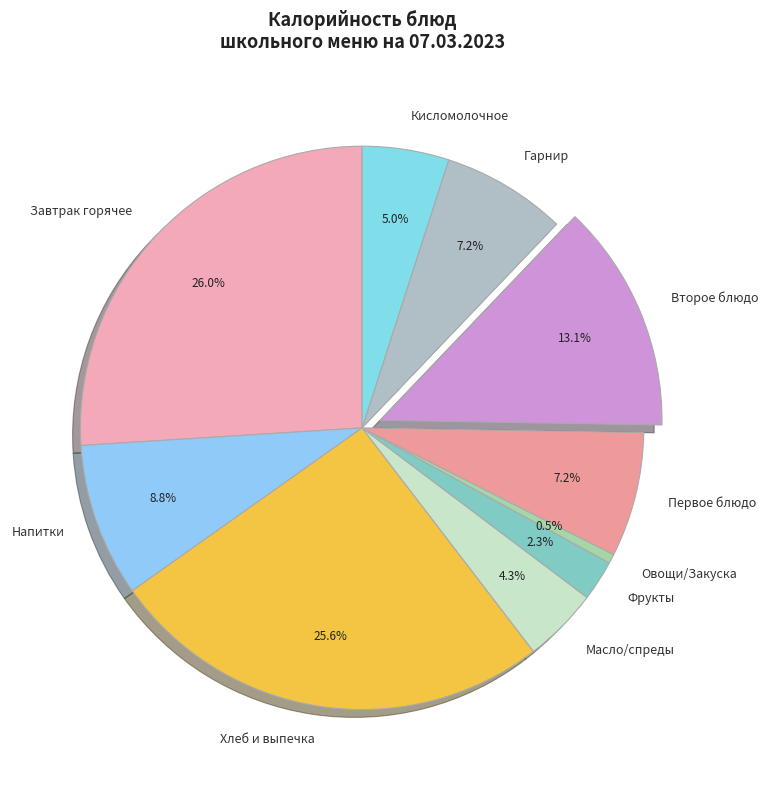

What is the ratio of the value at Гарнир to the value at Второе блюдо?

0.5